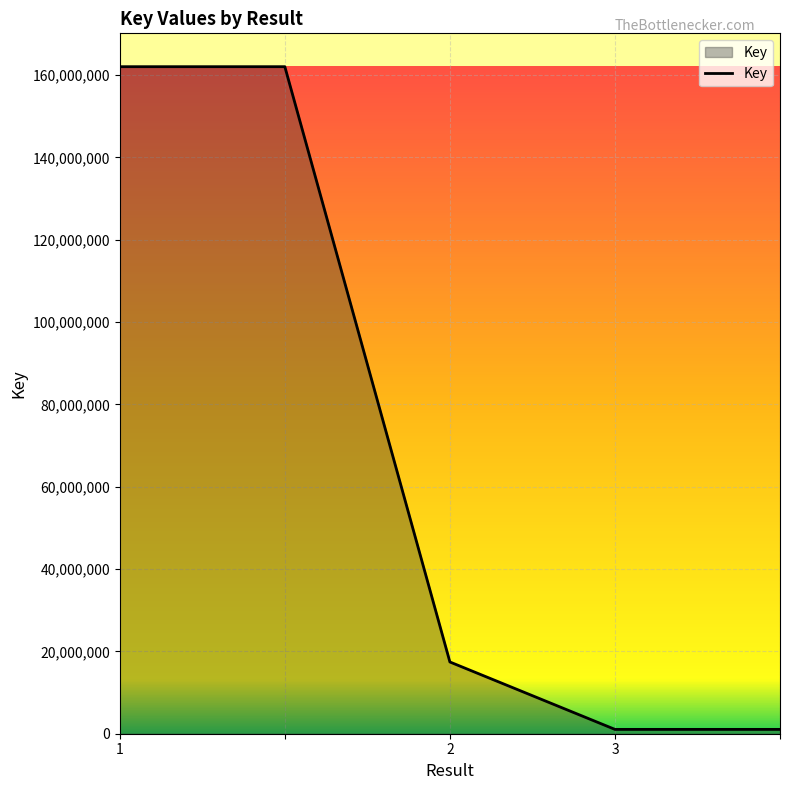

What is the difference between the maximum and minimum values?

161000178